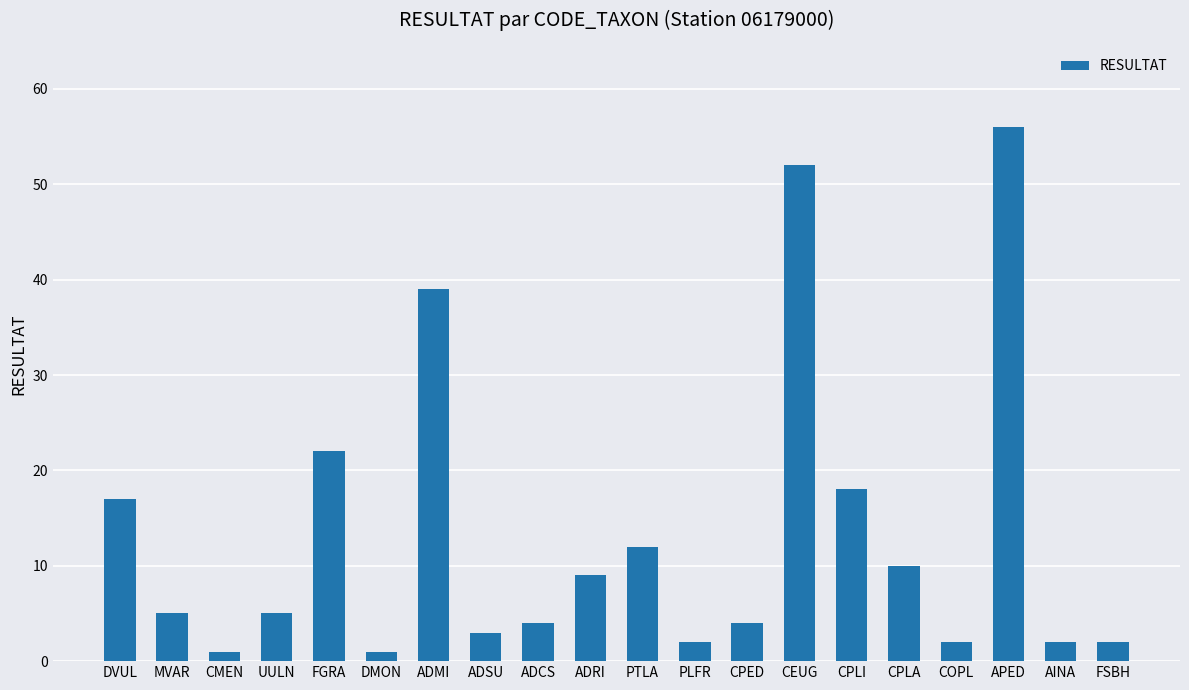

Is it true that the value at APED is 95?

False